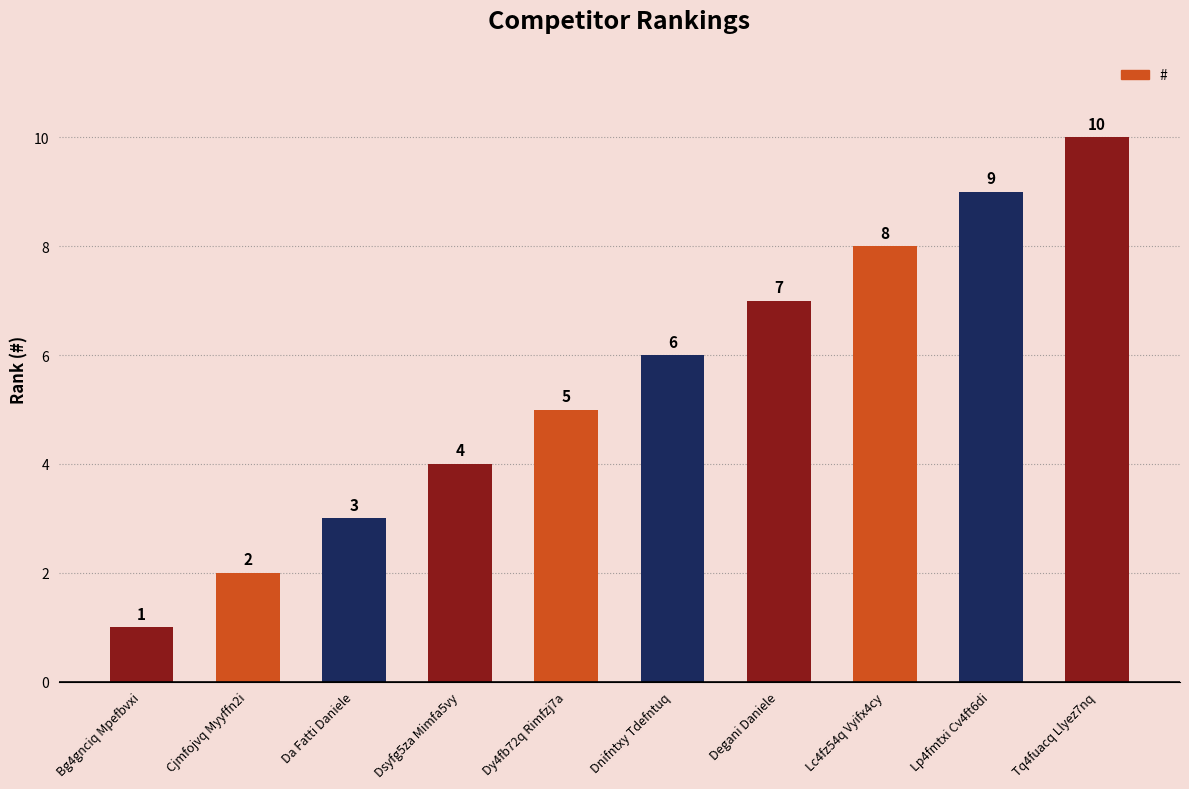

Is it true that the value at Tq4fuacq Llyez7nq is 6?

False